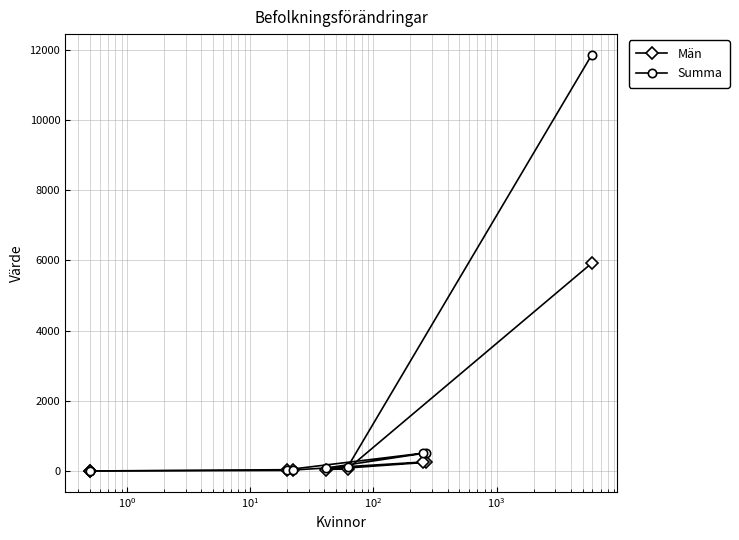

What is the greatest value displayed?

11860